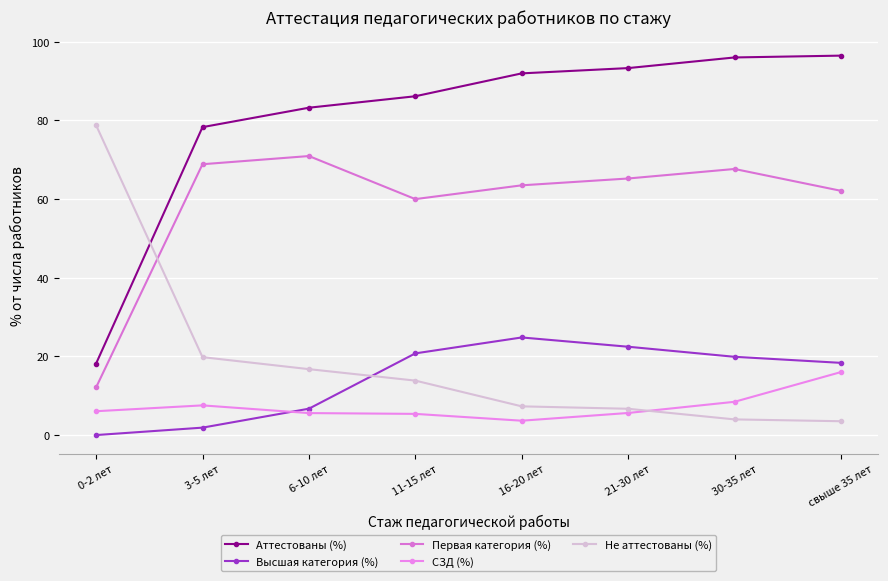

Reading left to right, what are all the values shown in this chart?

Аттестованы (%): 18.2	78.3	83.2	86.2	92.0	93.3	96.0	96.5
Высшая категория (%): 0.0	1.9	6.7	20.8	24.8	22.5	19.9	18.4
Первая категория (%): 12.1	68.9	70.9	60.0	63.5	65.2	67.7	62.1
СЗД (%): 6.1	7.5	5.6	5.4	3.6	5.6	8.5	16.0
Не аттестованы (%): 78.8	19.8	16.8	13.8	7.3	6.7	4.0	3.5